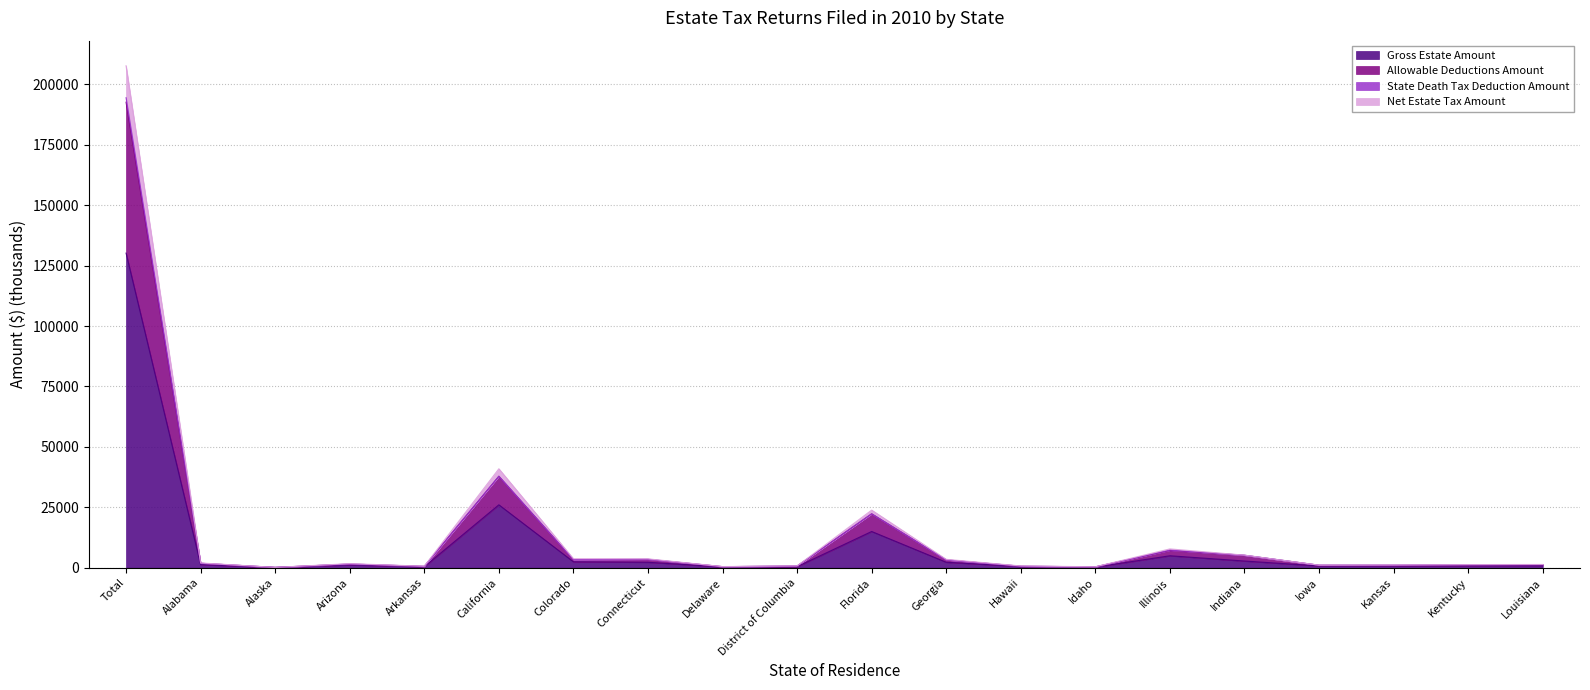

What is the average value of the Gross Estate Amount series?

9682.6